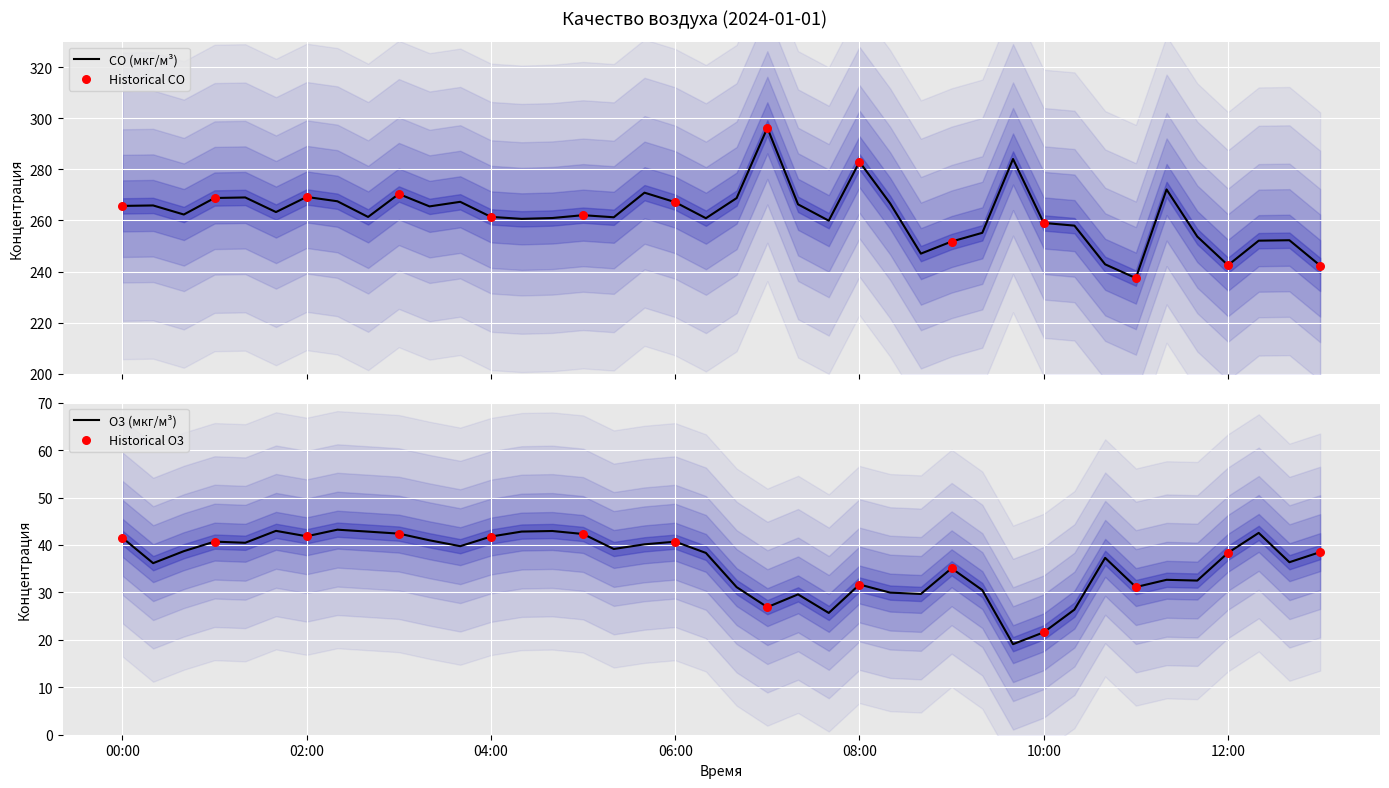

Is the value of CO (мкг/м³) at 2024-01-01 03:00:00 greater than the value of O3 (мкг/м³) at 2024-01-01 09:00:00?

Yes